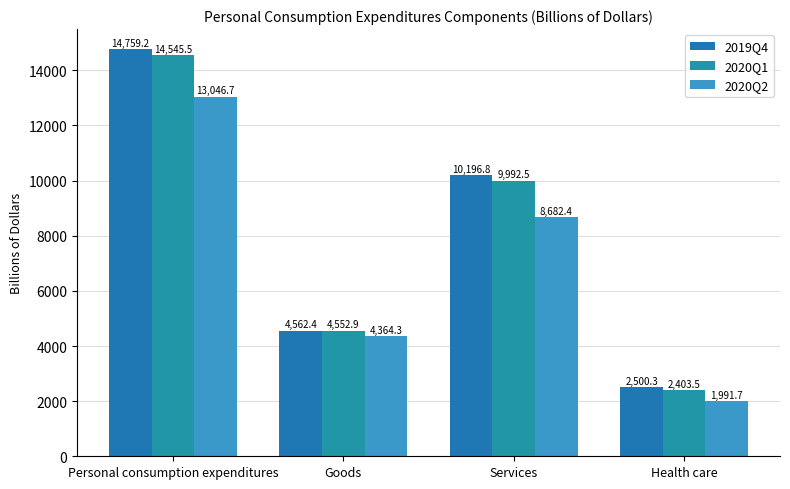

What is the label of the 4th bar from the left?

Health care